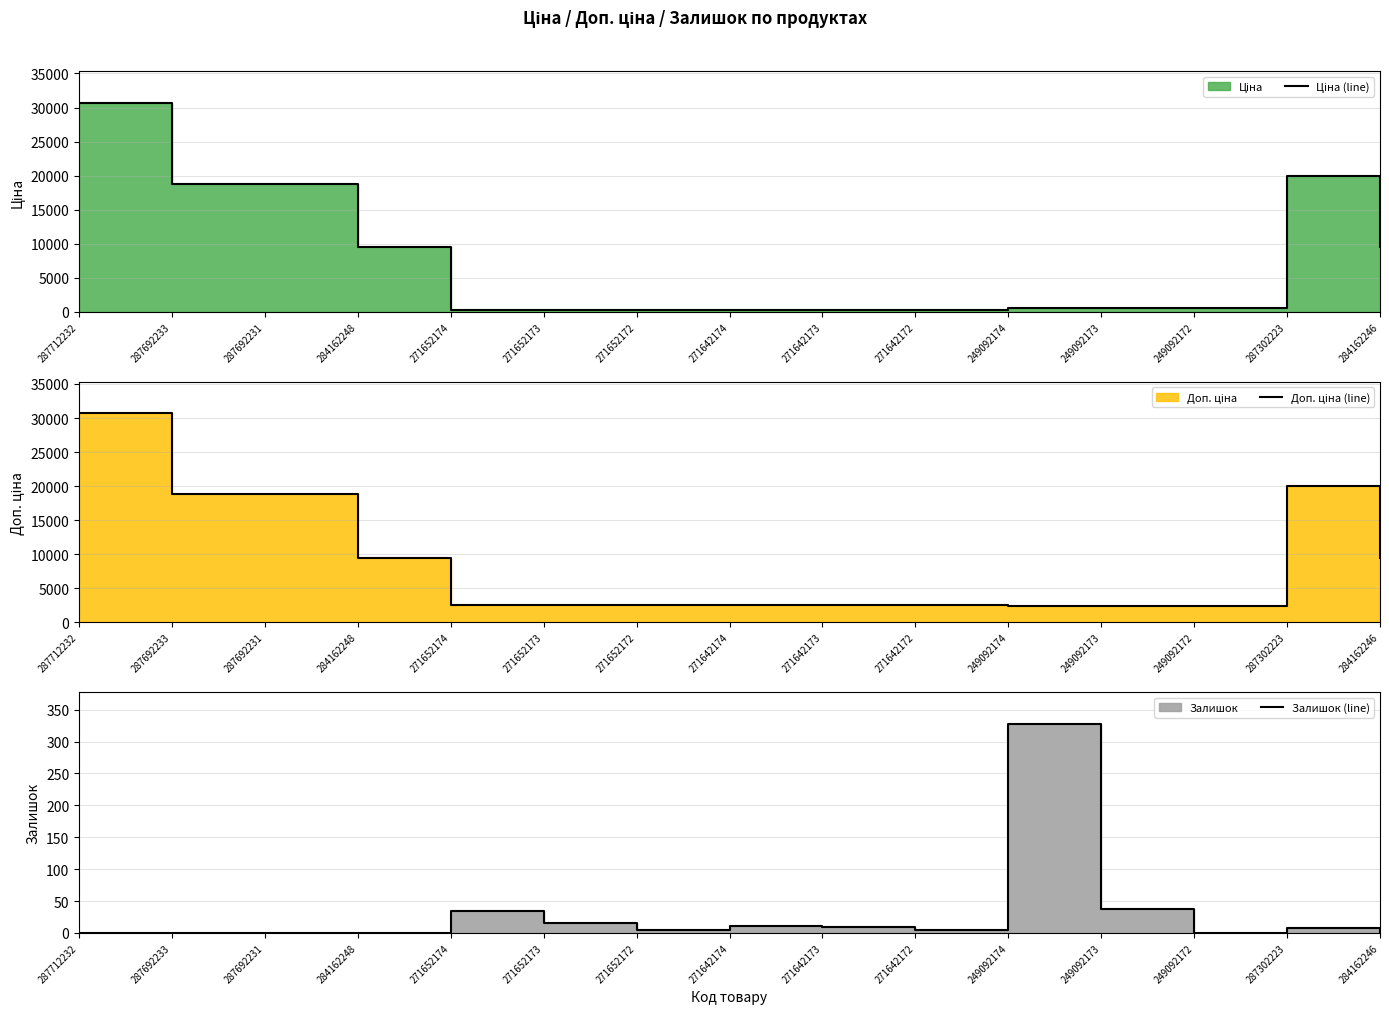

What is the label of the 13th point from the right?

287692231